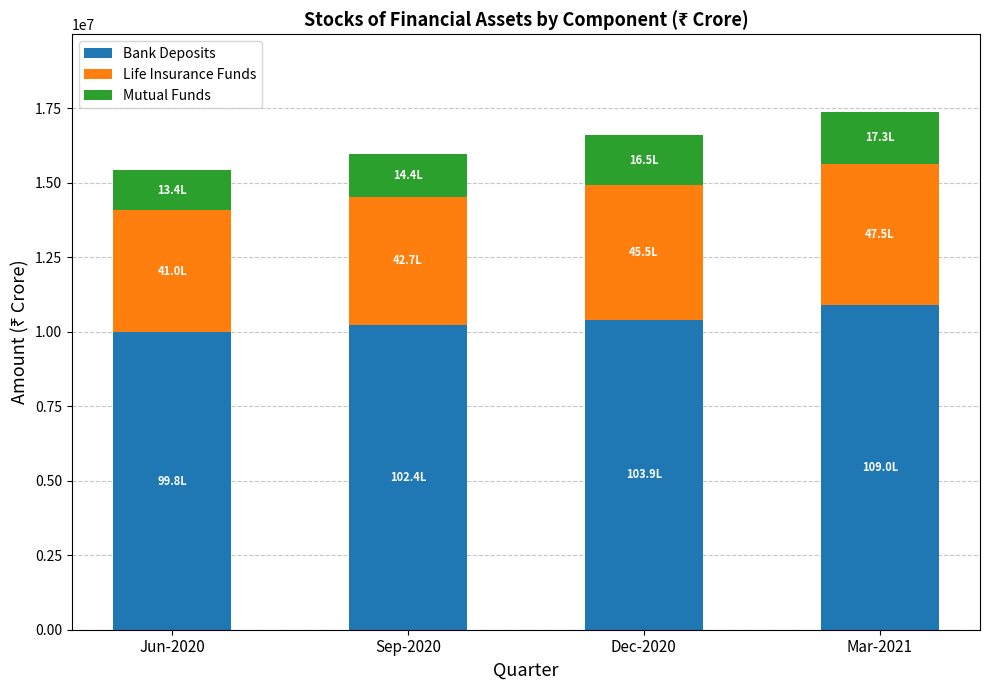

Is it true that Bank Deposits equals 9977865.6 at Jun-2020?

True